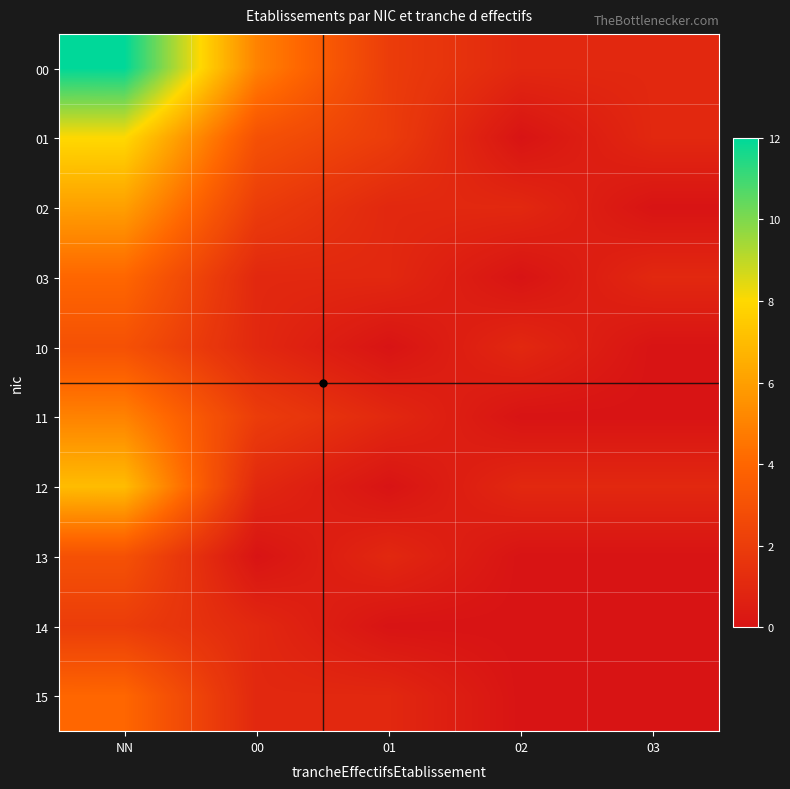

Rank the series by their maximum value, from lowest to highest.

14, 10, 13, 03, 15, 11, 02, 12, 01, 00